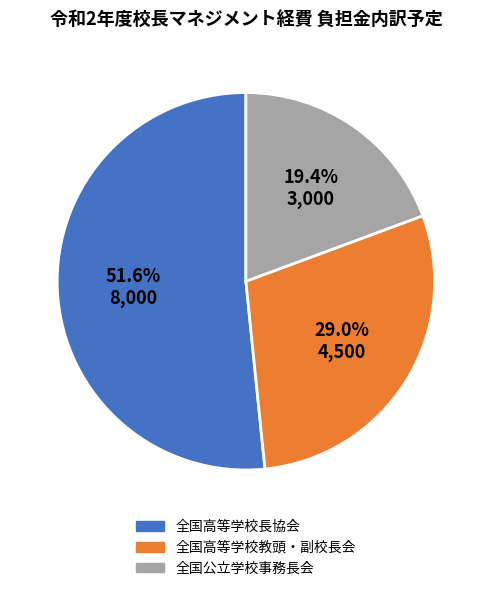

What is the smallest slice in the pie chart?

全国公立学校事務長会